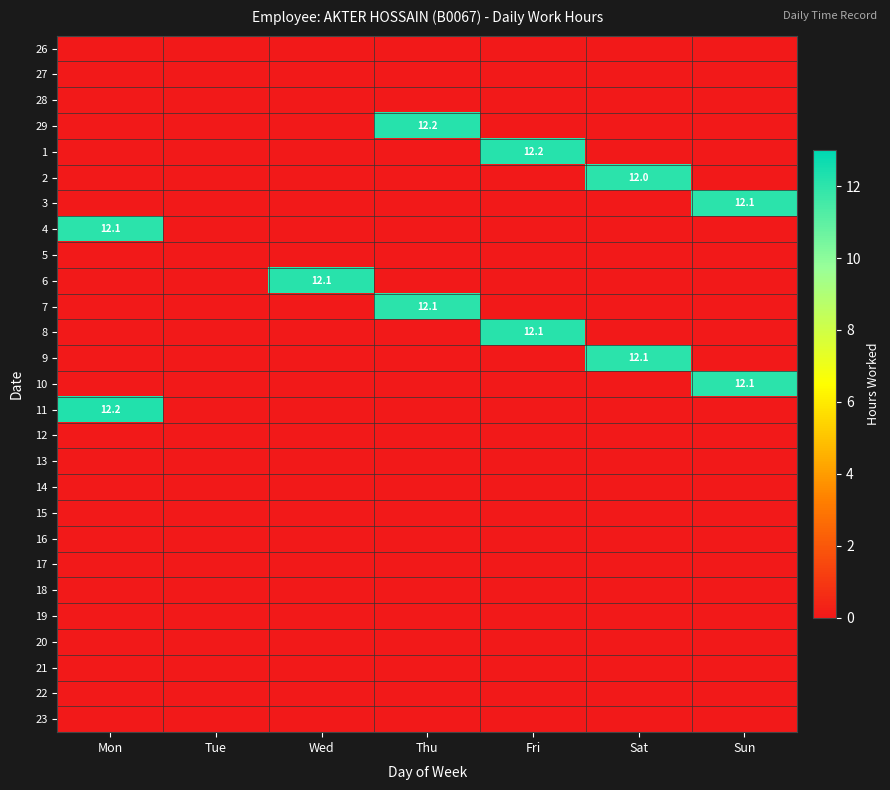

At which category is the sum across all series the highest?

Mon